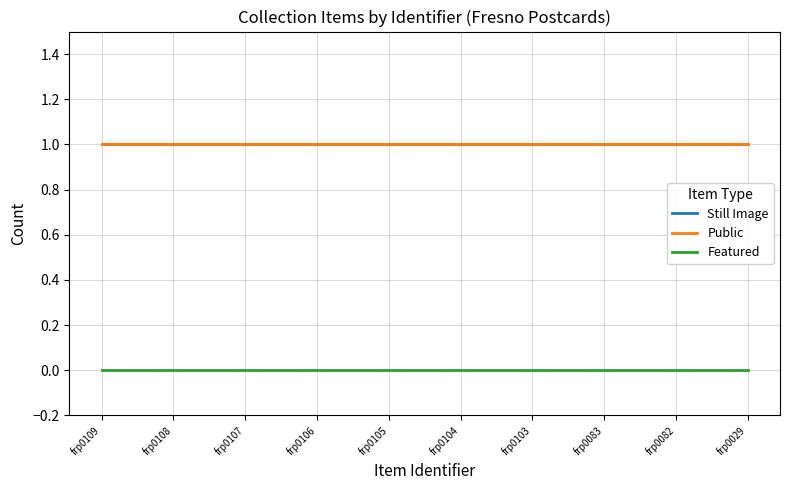

True or false: Public and Featured intersect in this chart.

False